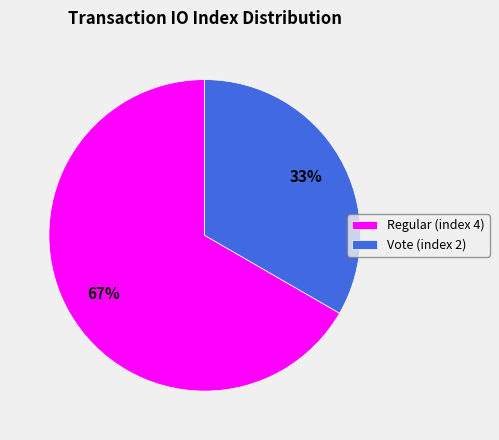

Is Vote (index 2) the majority of the pie?

No